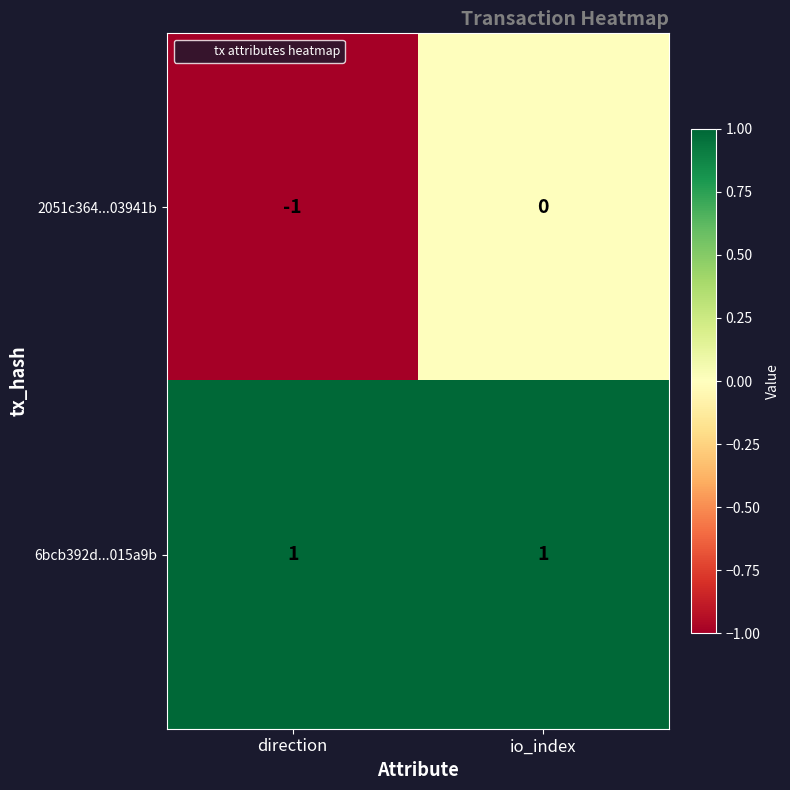

At how many categories does at least one series exceed 0?

2